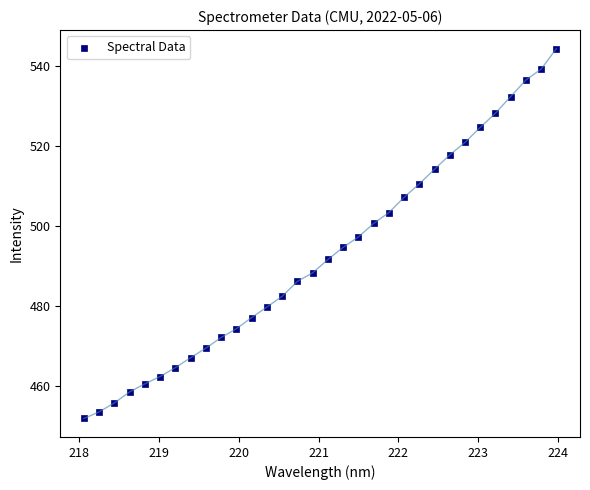

What is the range of Y values (max minus min)?

92.6